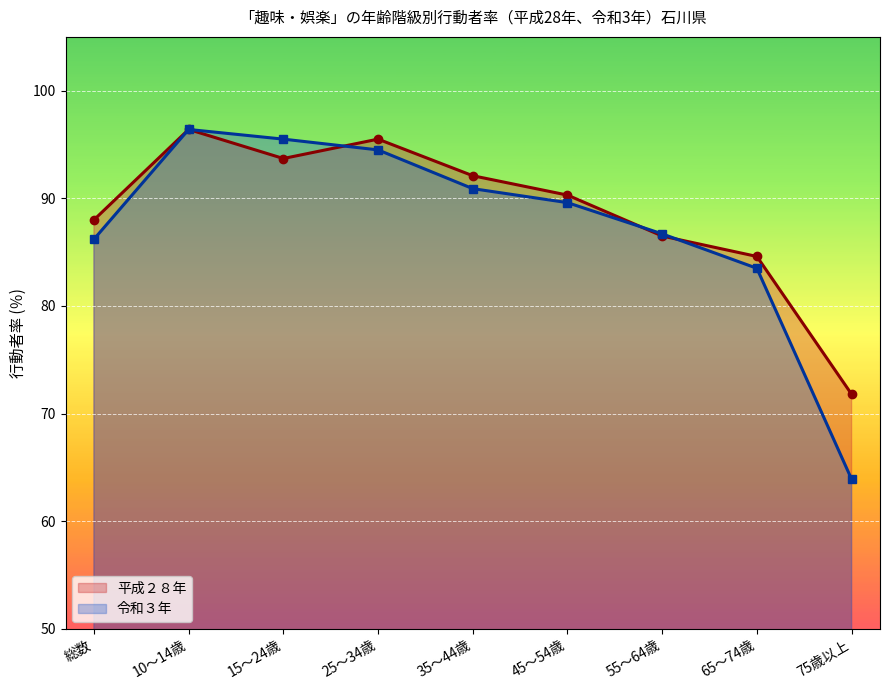

Count the number of data series in this chart.

2